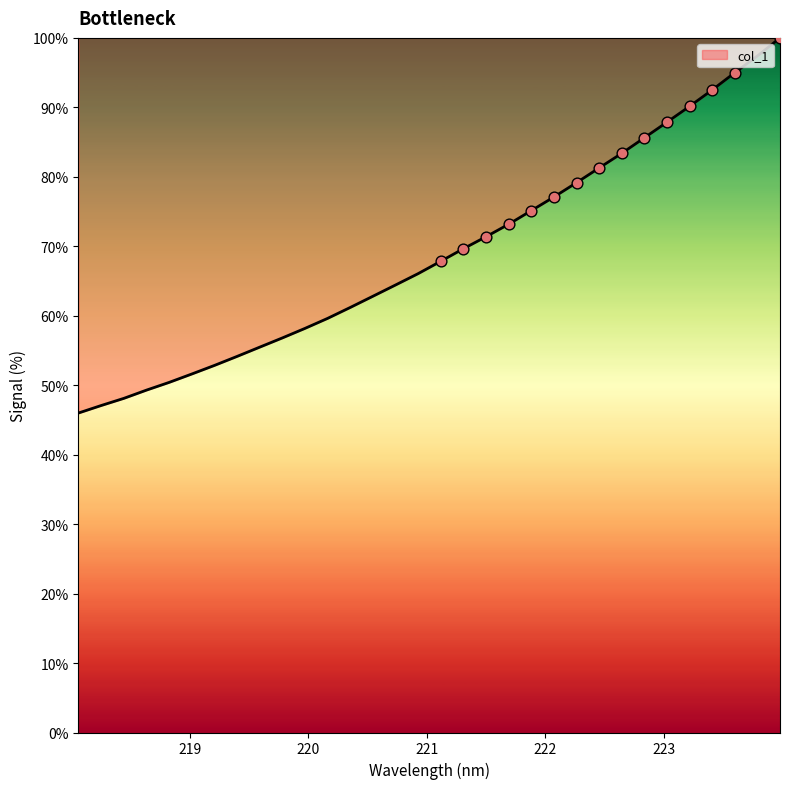

What is the smallest value displayed?

46.0